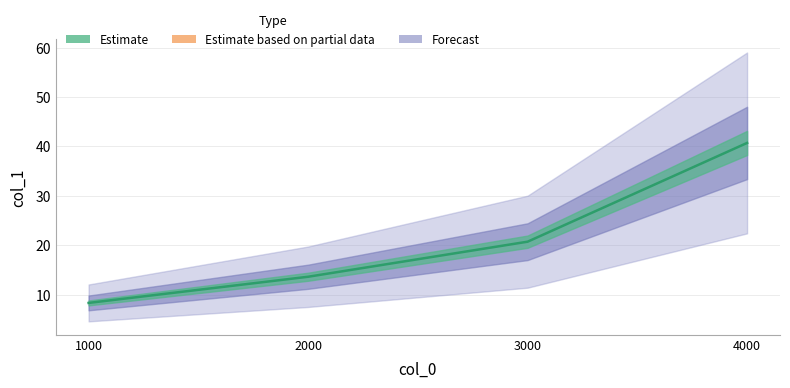

True or false: the data shows 1.7 at 1000.

False